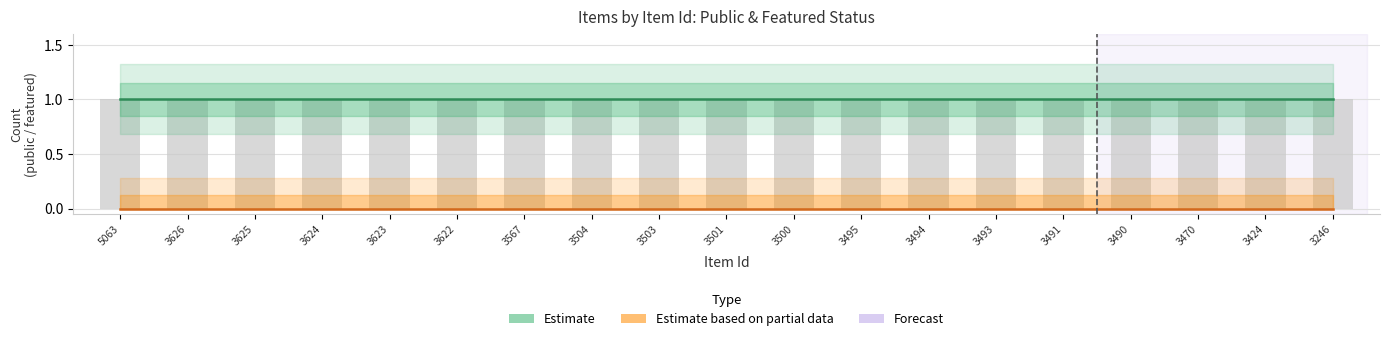

Which series changed the most between 3495 and 3491?

Estimate (public)